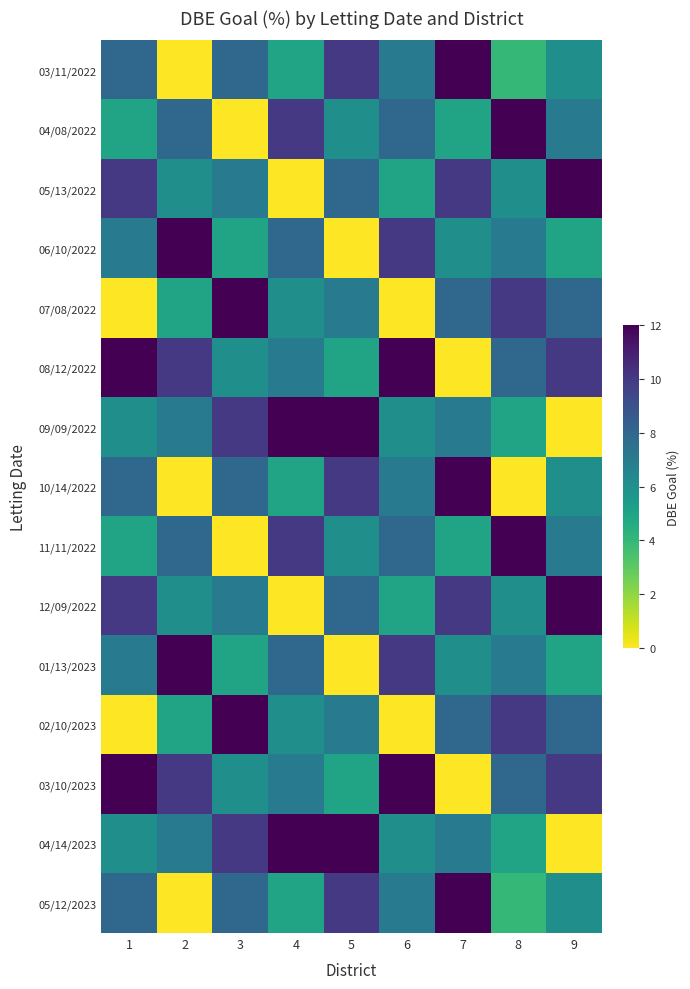

Is the value of 06/10/2022 at 9 greater than the value of 04/08/2022 at 6?

No